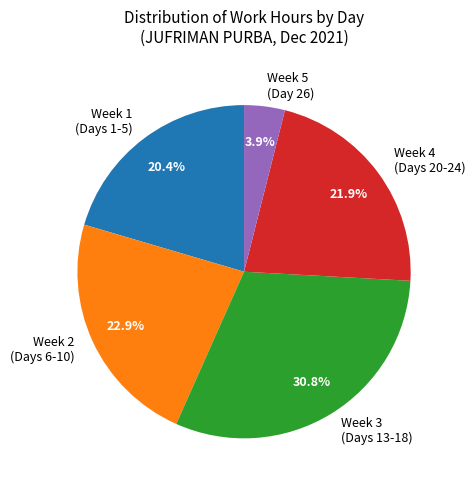

Between Week 3 (Days 13-18) and Week 1 (Days 1-5), which is larger?

Week 3 (Days 13-18)